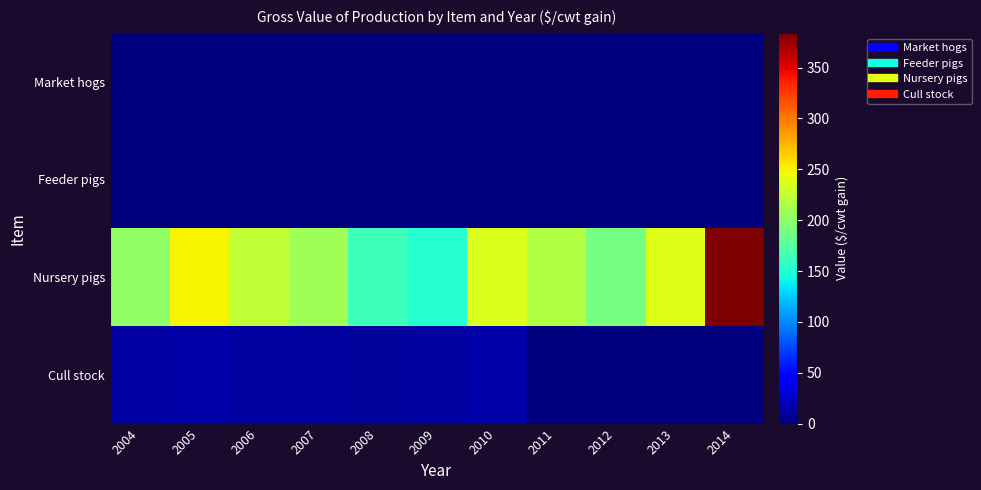

Reading left to right, list all the values displayed in this chart.

Market hogs: 2004=0.0	2005=0.0	2006=0.0	2007=0.0	2008=0.0	2009=0.5	2010=0.6	2011=0.8	2012=0.8	2013=0.8	2014=0.9
Feeder pigs: 2004=0.0	2005=0.0	2006=0.0	2007=0.0	2008=0.0	2009=0.0	2010=0.0	2011=0.0	2012=0.0	2013=0.0	2014=0.0
Nursery pigs: 2004=201.1	2005=249.5	2006=224.5	2007=209.3	2008=162.9	2009=152.0	2010=236.8	2011=218.5	2012=190.5	2013=238.3	2014=384.0
Cull stock: 2004=13.1	2005=13.5	2006=10.8	2007=10.6	2008=9.2	2009=10.7	2010=14.4	2011=0.0	2012=0.0	2013=0.0	2014=0.0